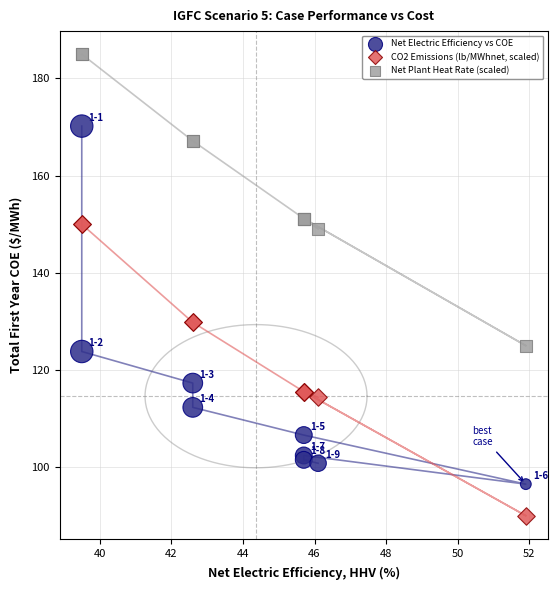

Which series has the largest Y range (max minus min)?

Net Electric Efficiency vs COE